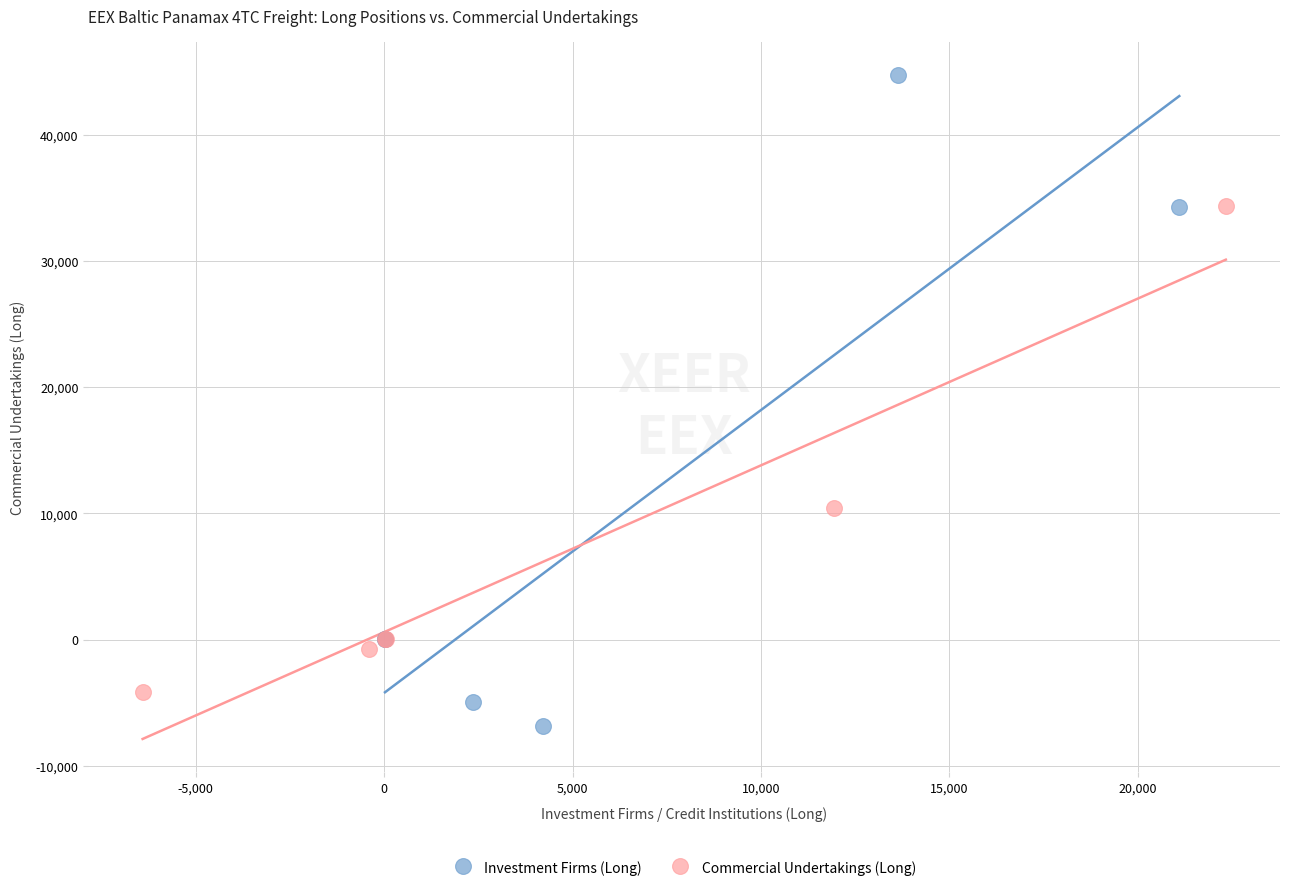

Which series reaches the minimum Y coordinate?

Investment Firms (Long)